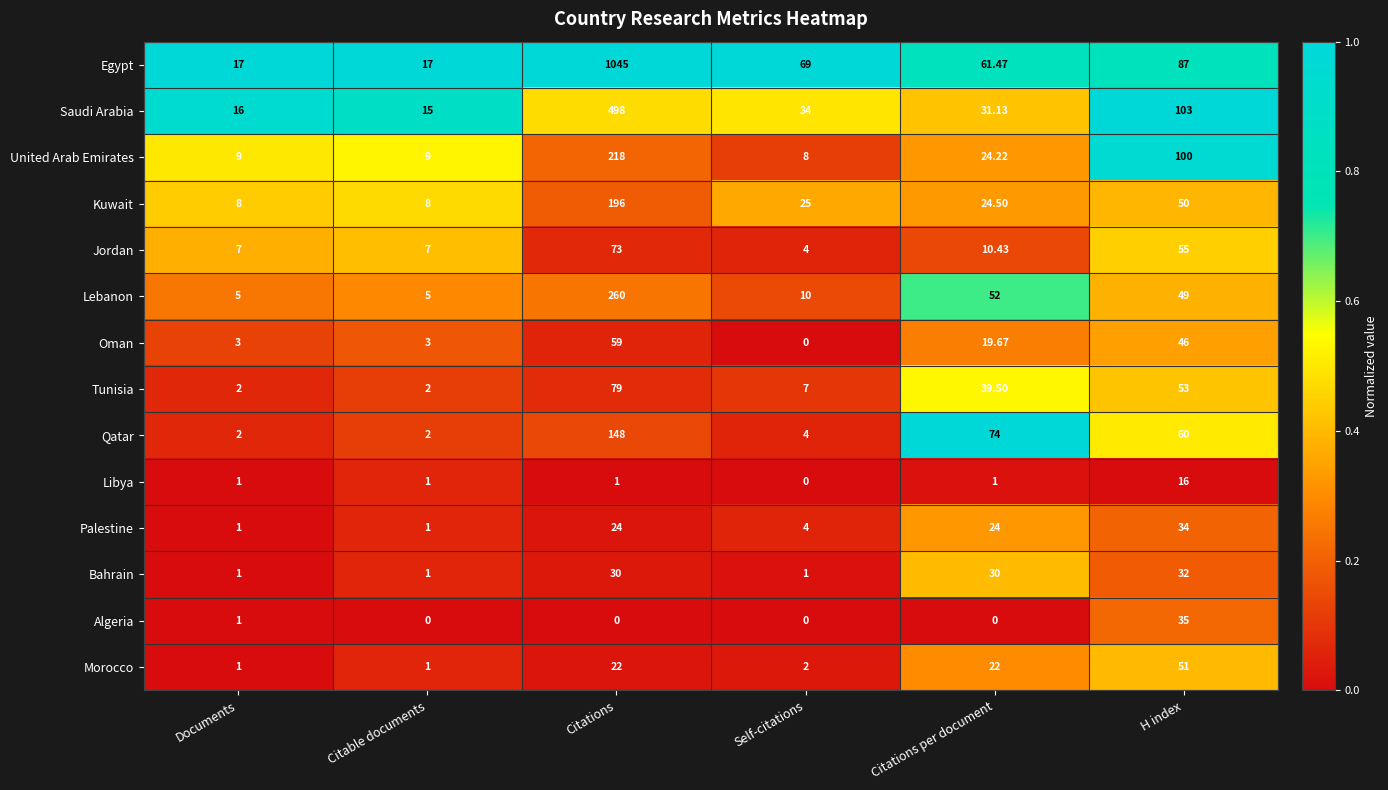

At which label is Algeria closest to 17?

Documents